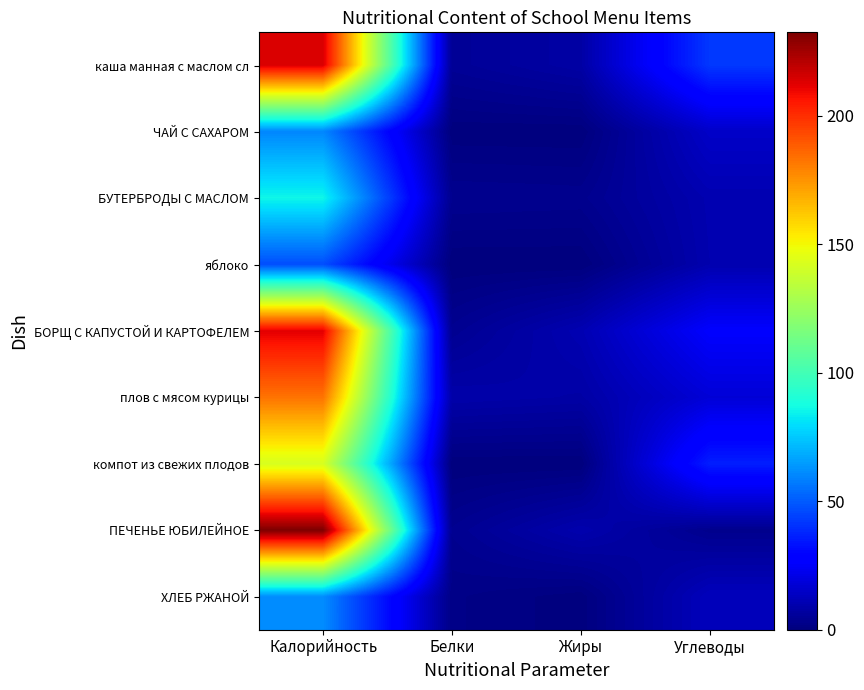

How many series are shown in this chart?

9